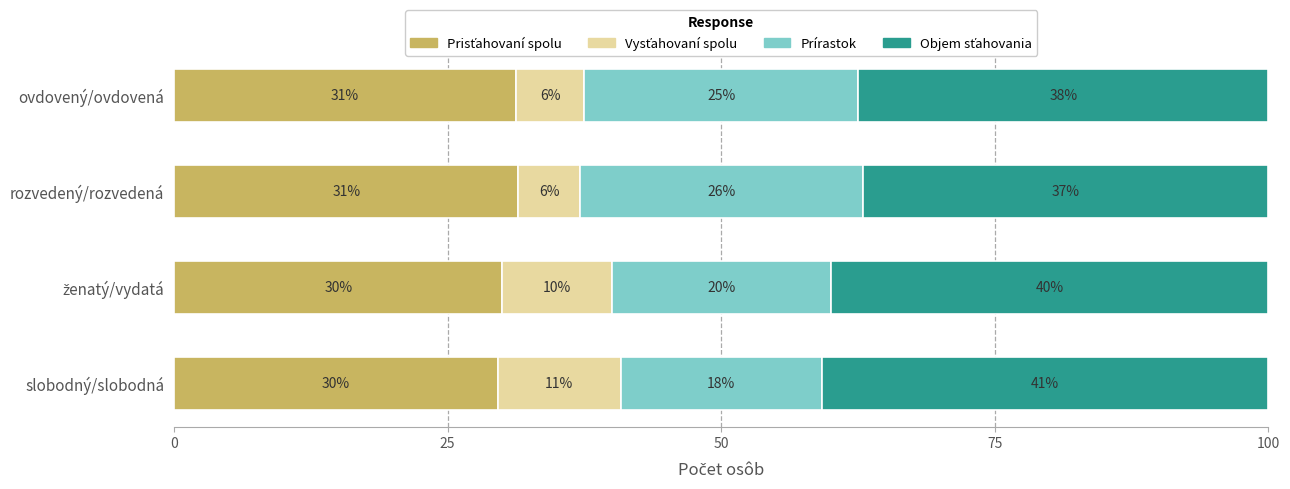

What is the total value across all series at slobodný/slobodná?

100.0